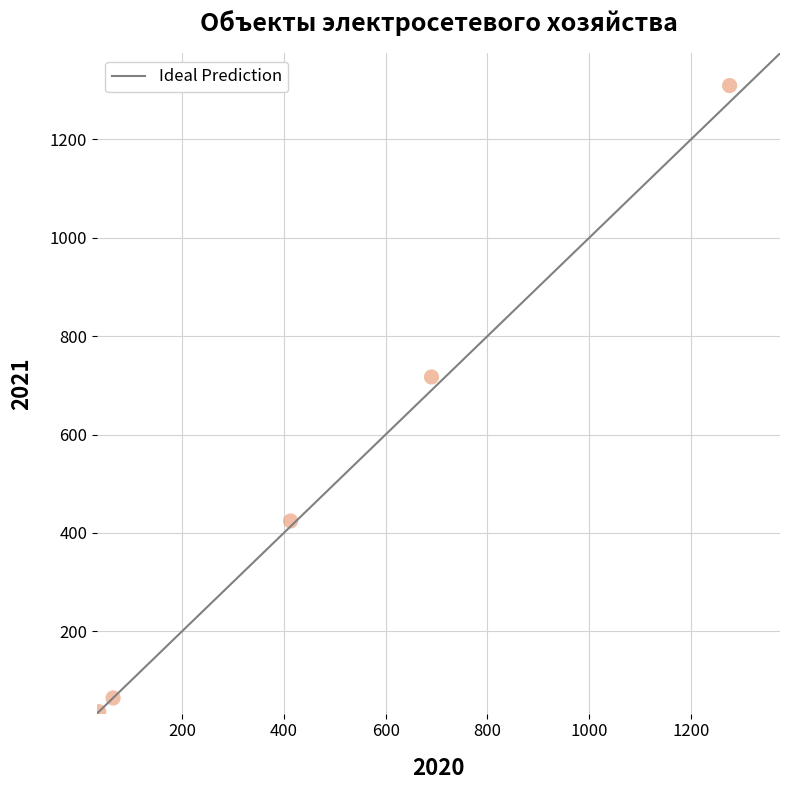

What is the range of Y values (max minus min)?

1272.7